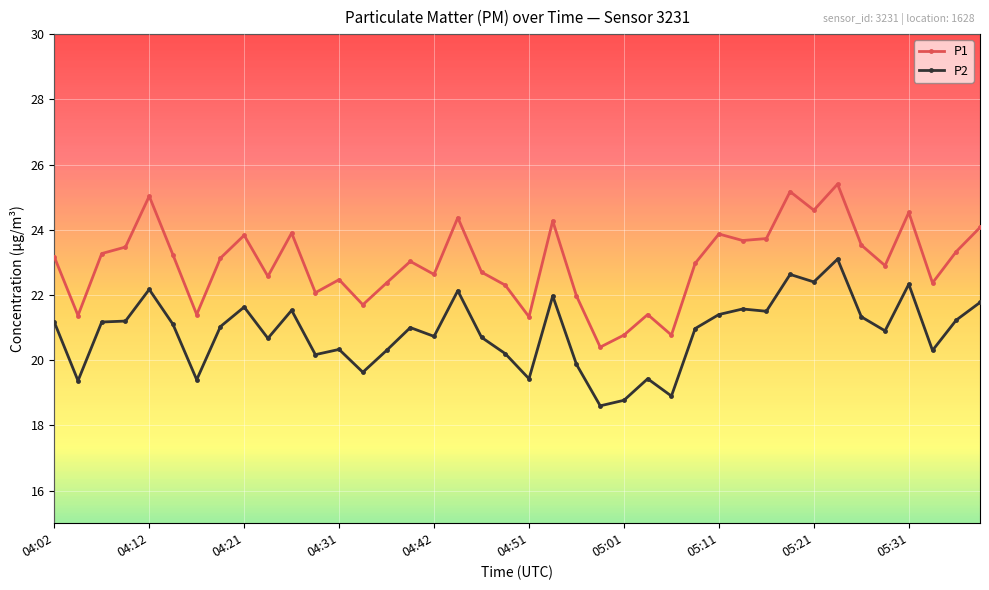

Which series has the largest range (max minus min)?

P1